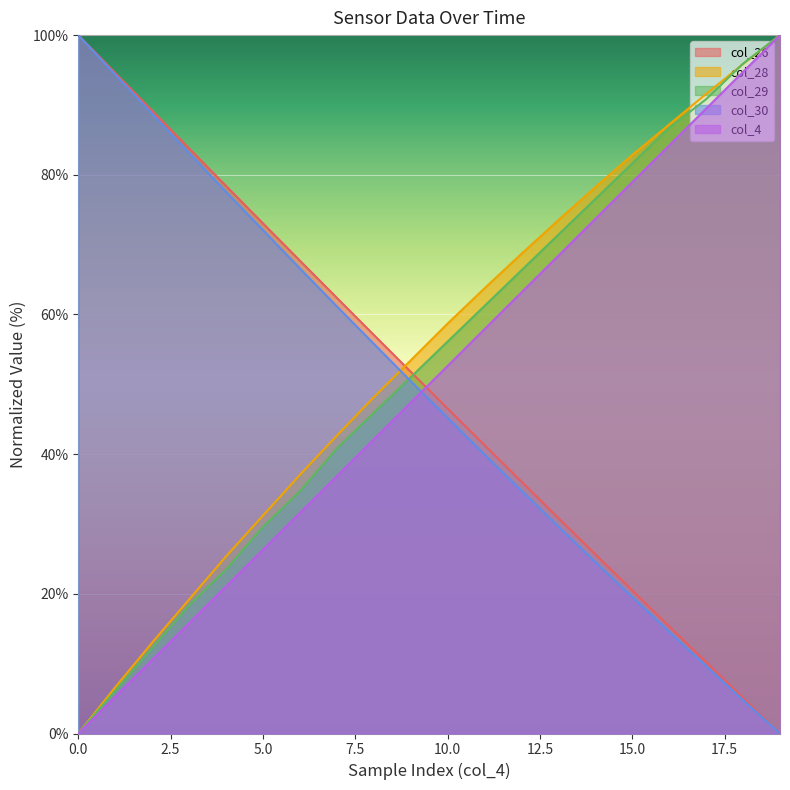

Which series has the largest total across all categories?

col_28